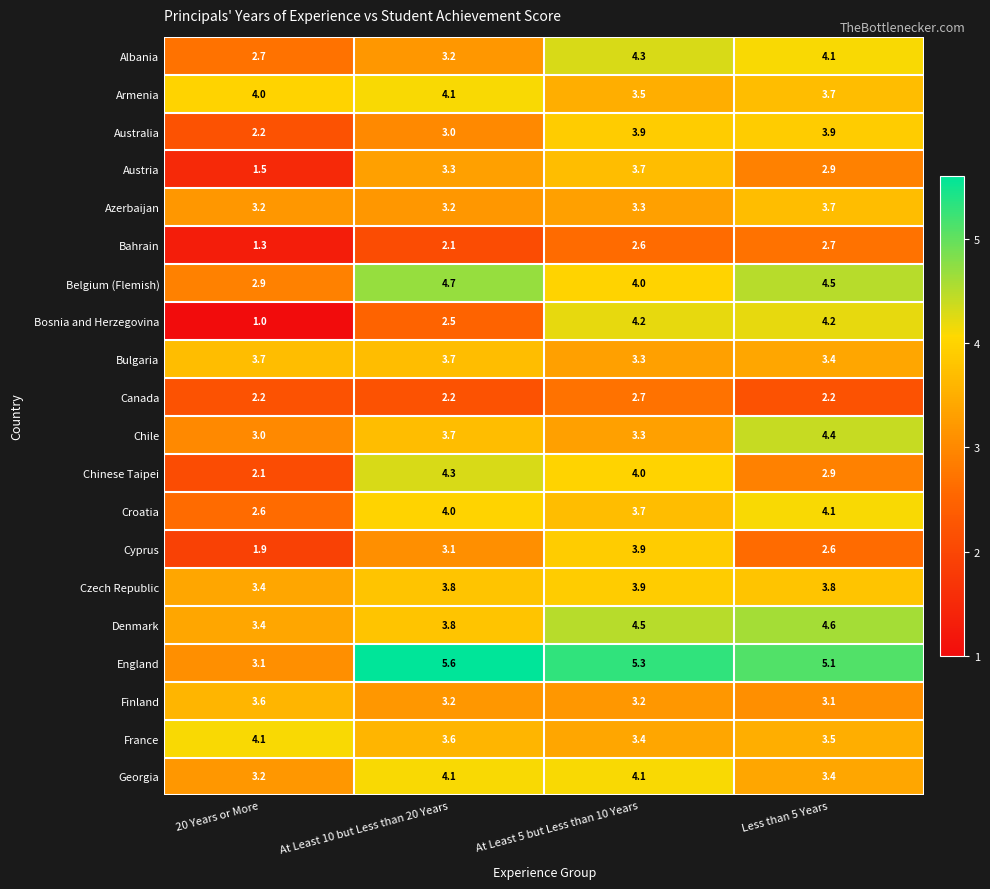

What value does the Belgium (Flemish) series have at At Least 10 but Less than 20 Years?

4.7